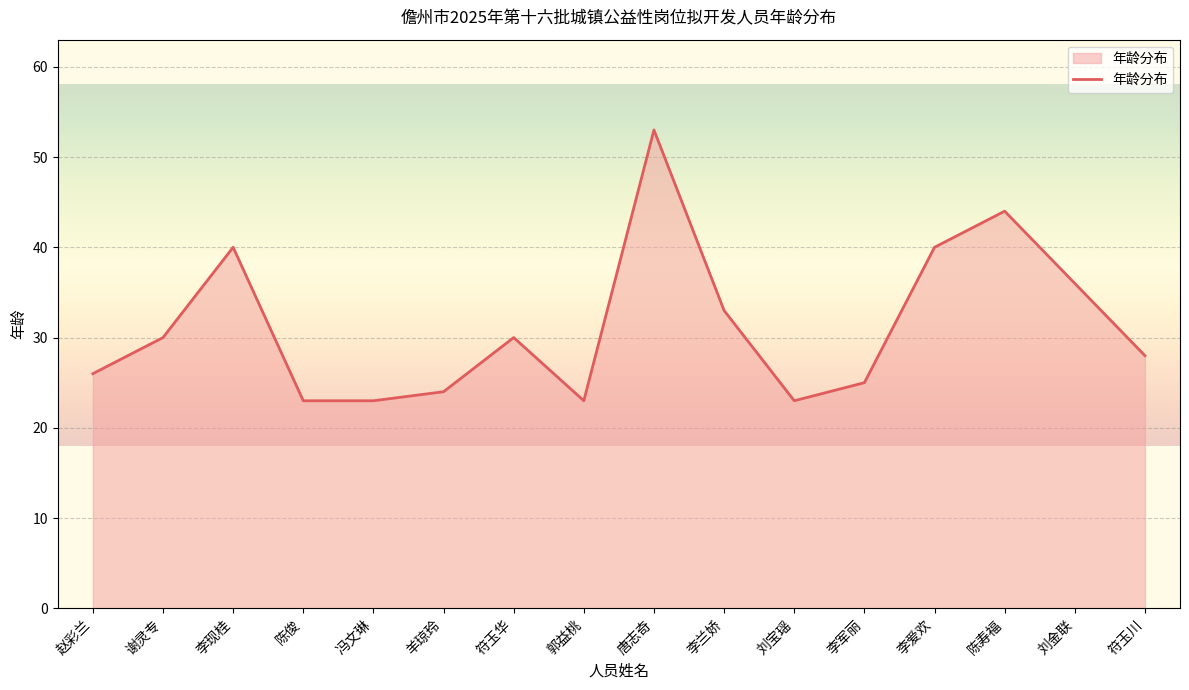

What position from the right is 陈俊?

13